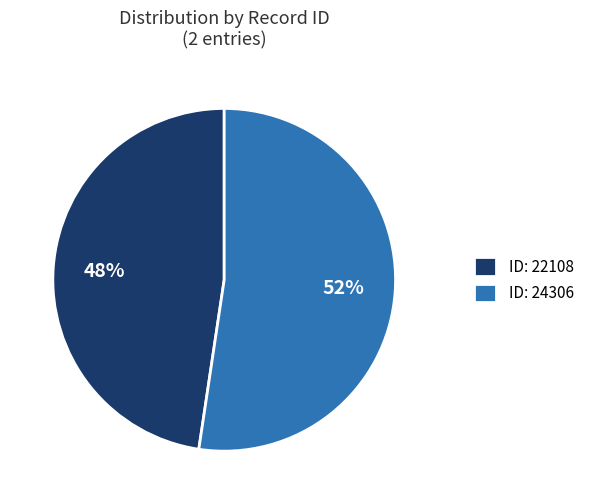

Which has a higher value, ID: 22108 or ID: 24306?

ID: 24306